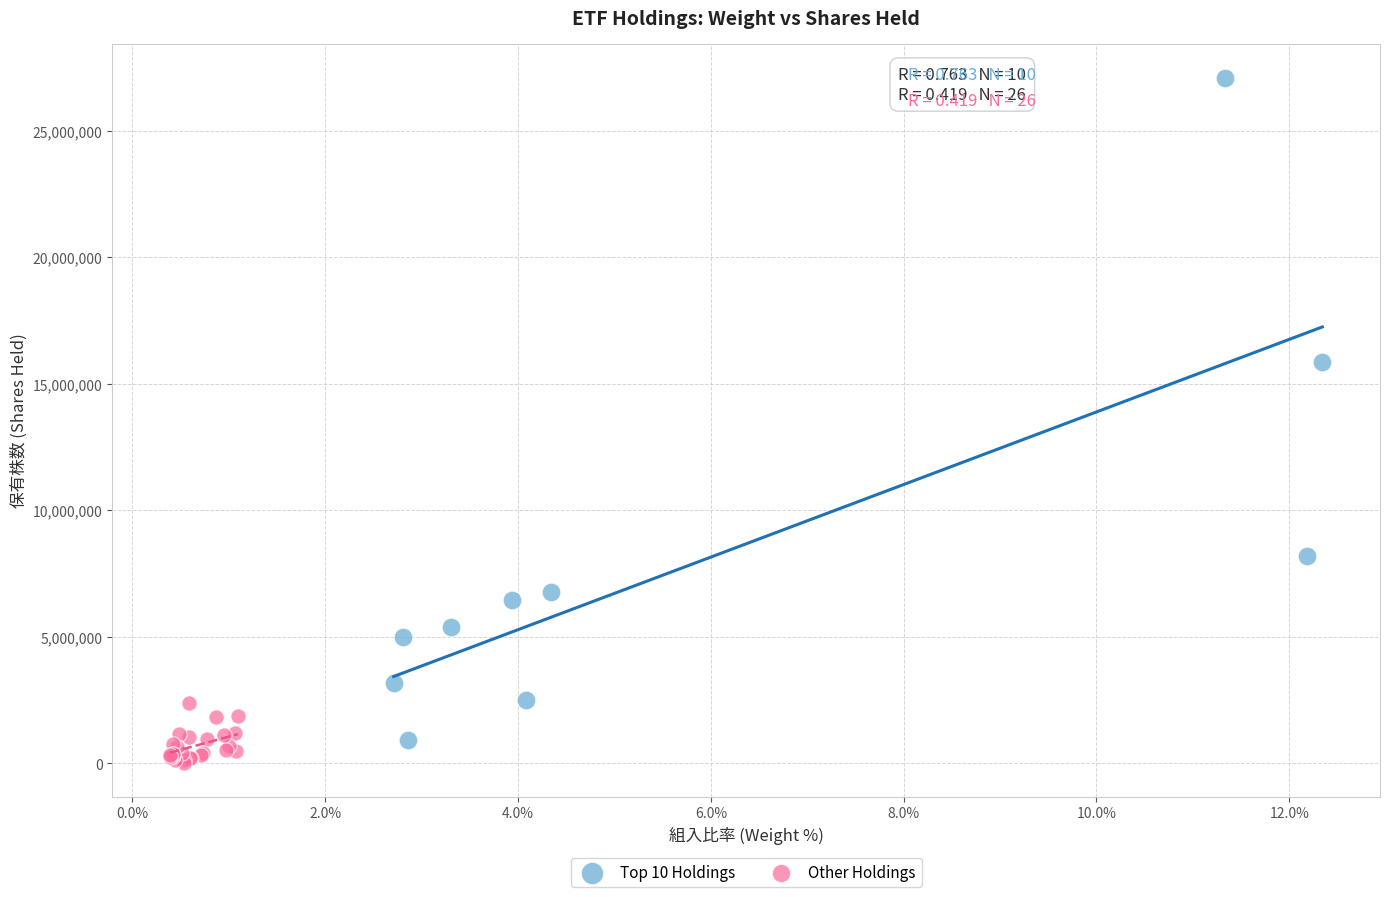

Which series has the widest spread of Y values?

Top 10 Holdings